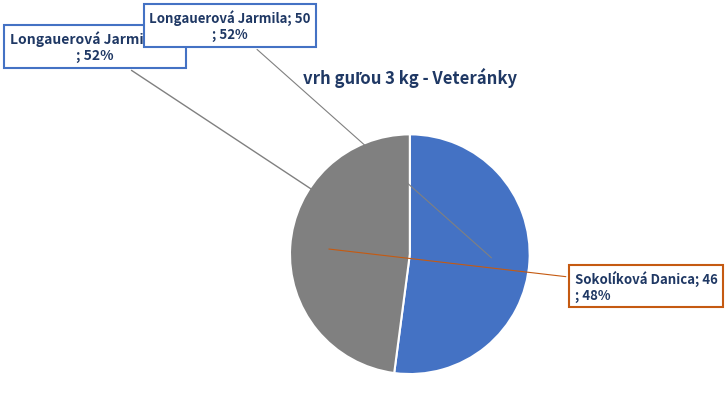

Rank the categories by value from highest to lowest.

Longauerová Jarmila, Sokolíková Danica